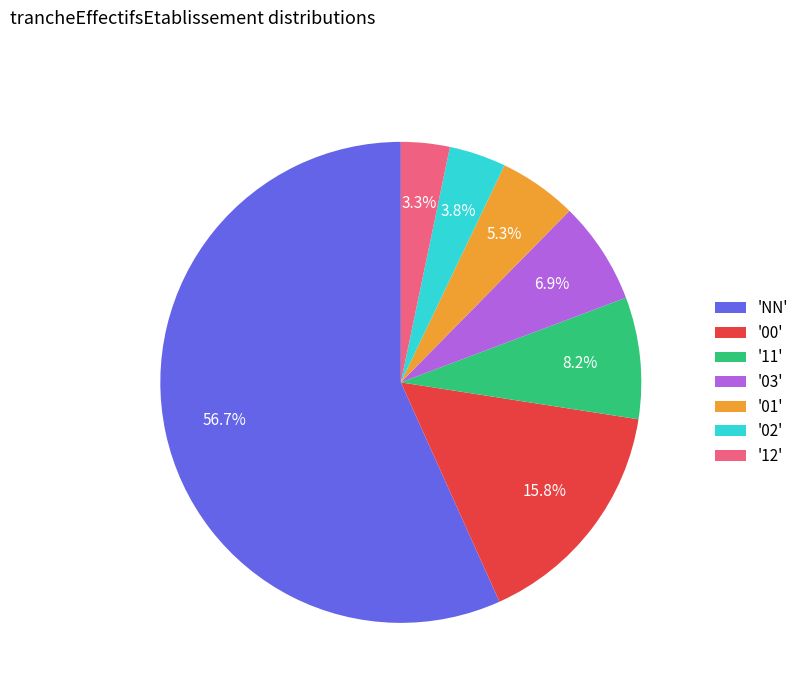

Rank the categories by value from highest to lowest.

'NN', '00', '11', '03', '01', '02', '12'